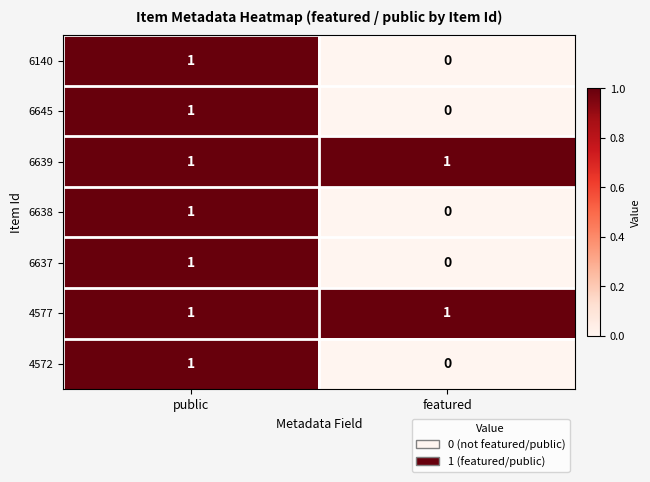

At which category is the sum across all series the highest?

public